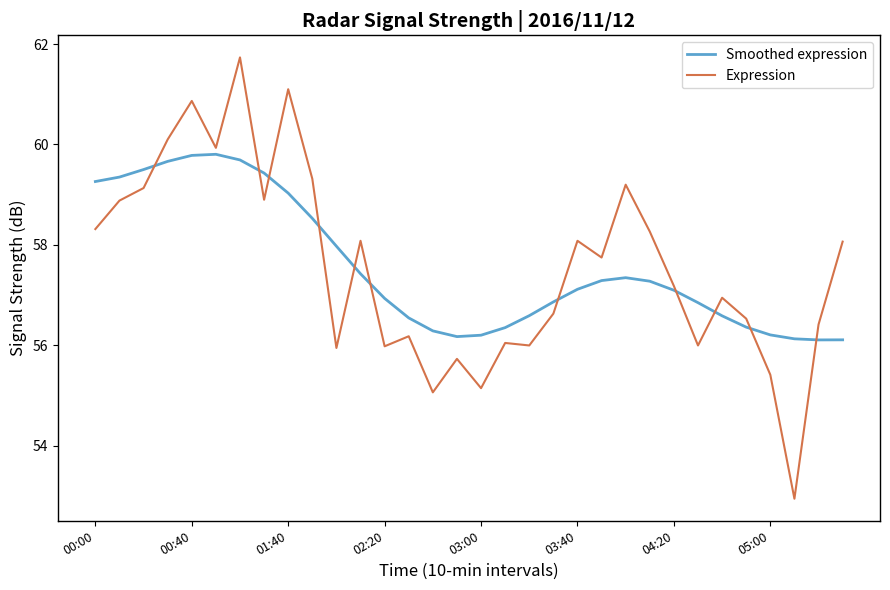

What is the maximum value shown in the chart?

61.7